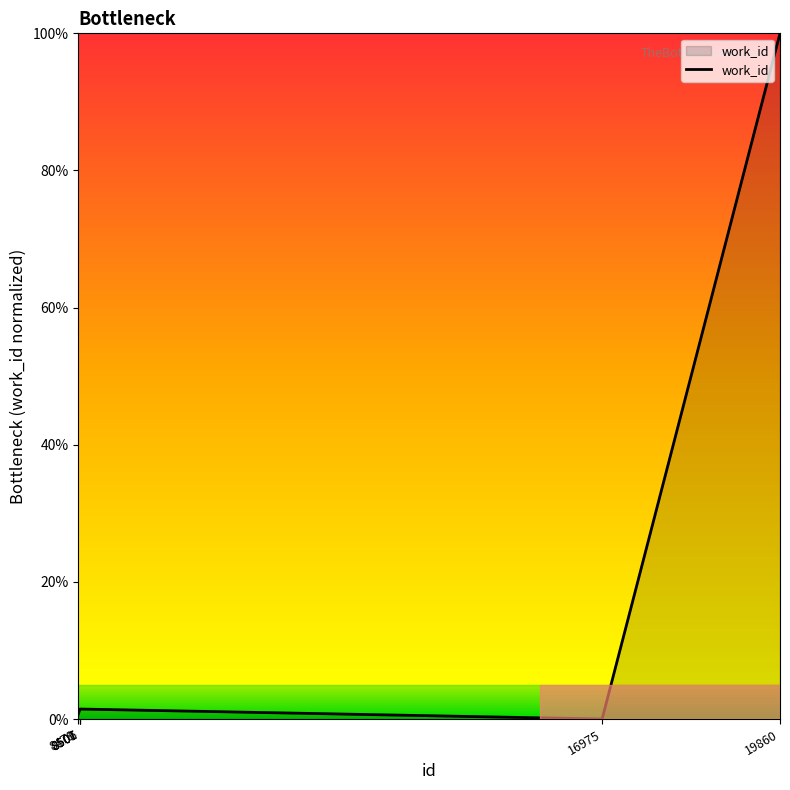

Does the chart display data point markers on the line(s)?

No